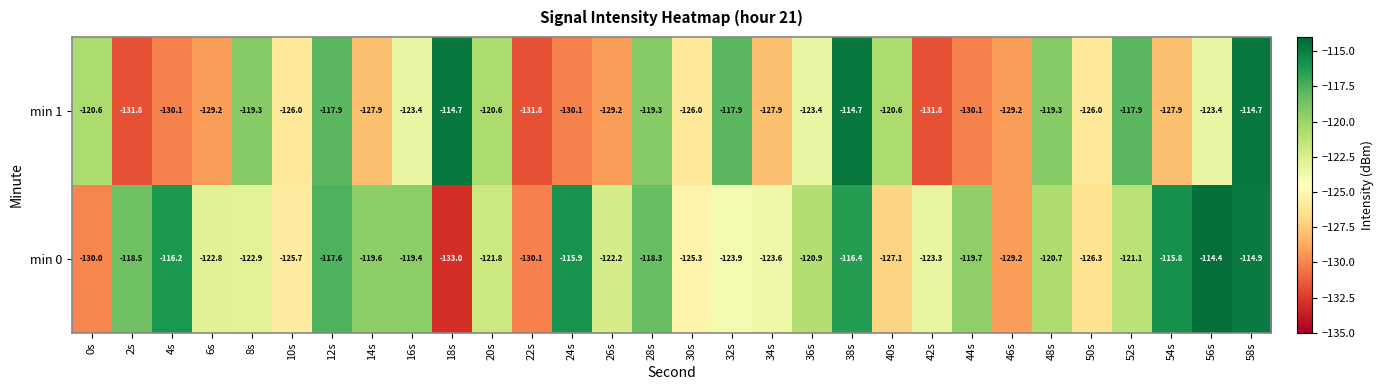

What is the minimum value for min 1?

-131.8